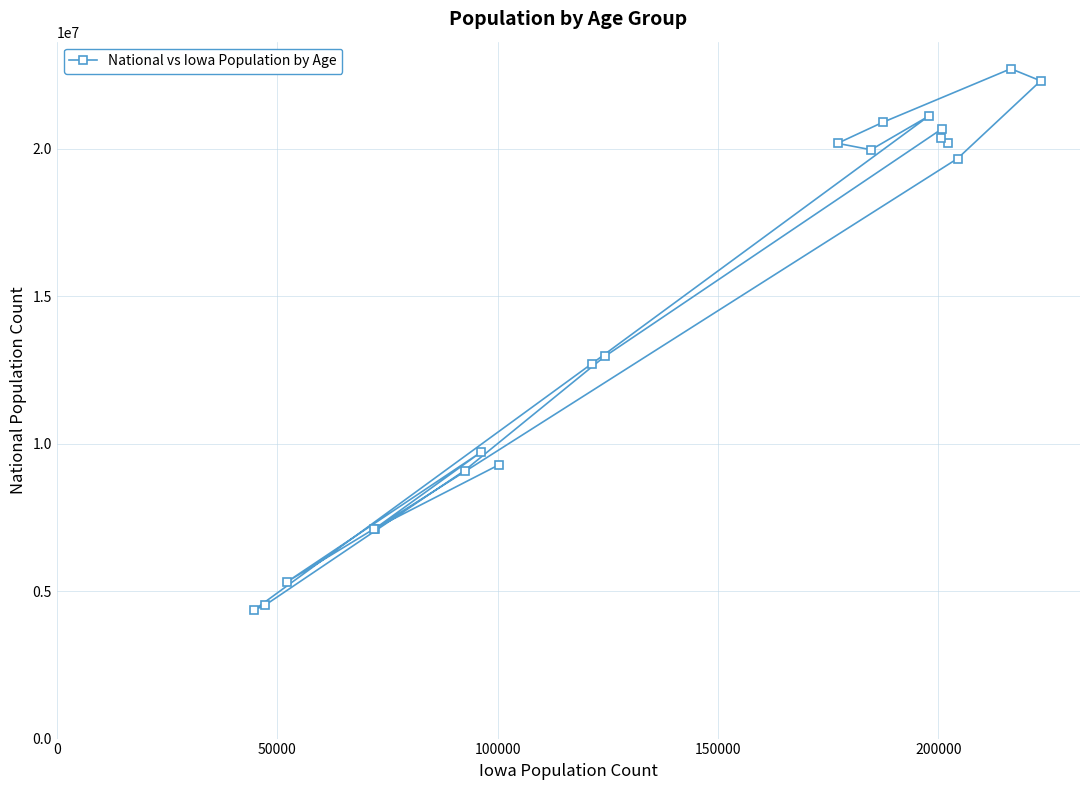

What is the value of the 12th point from the left?

19962099